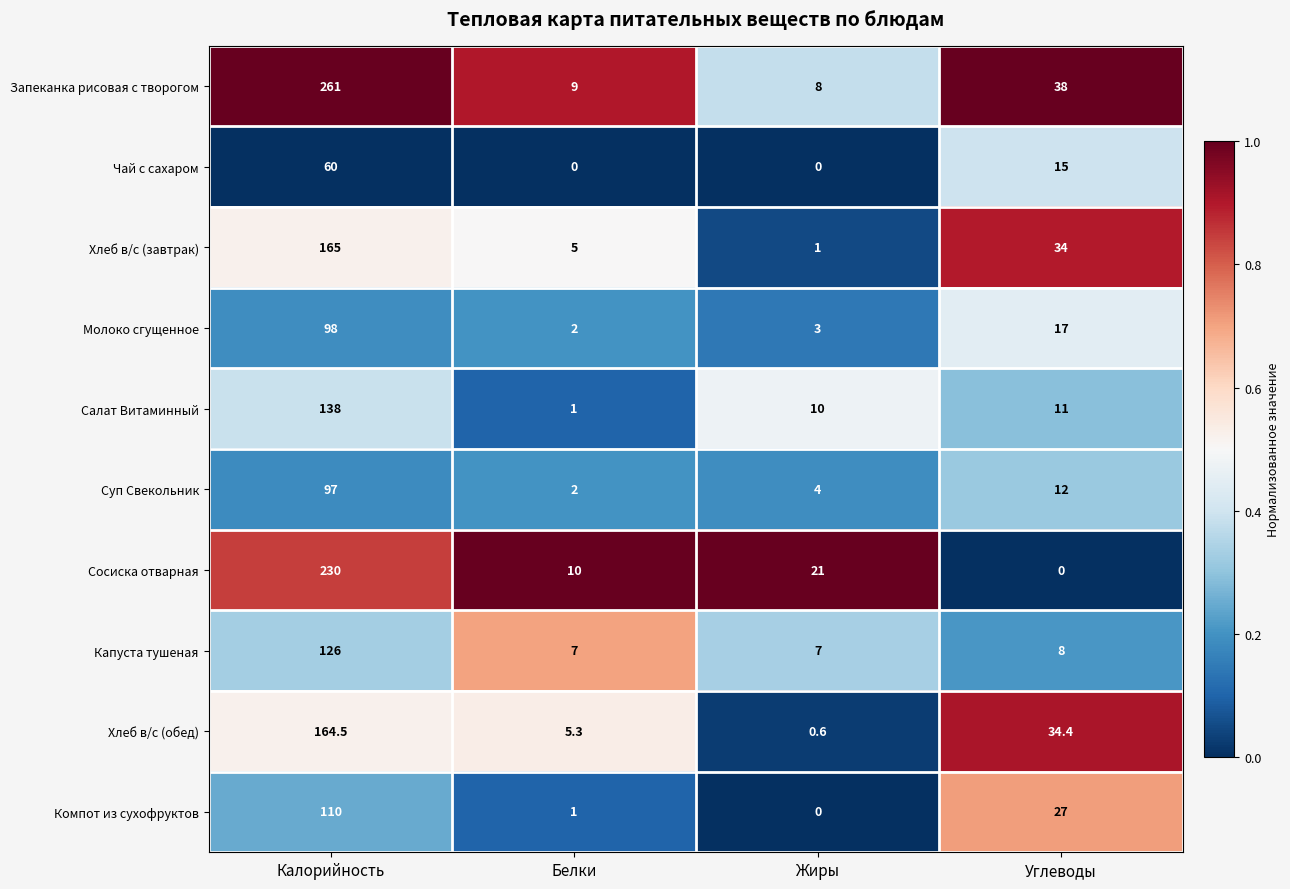

What is the difference between the highest and lowest values at Белки?

10.0